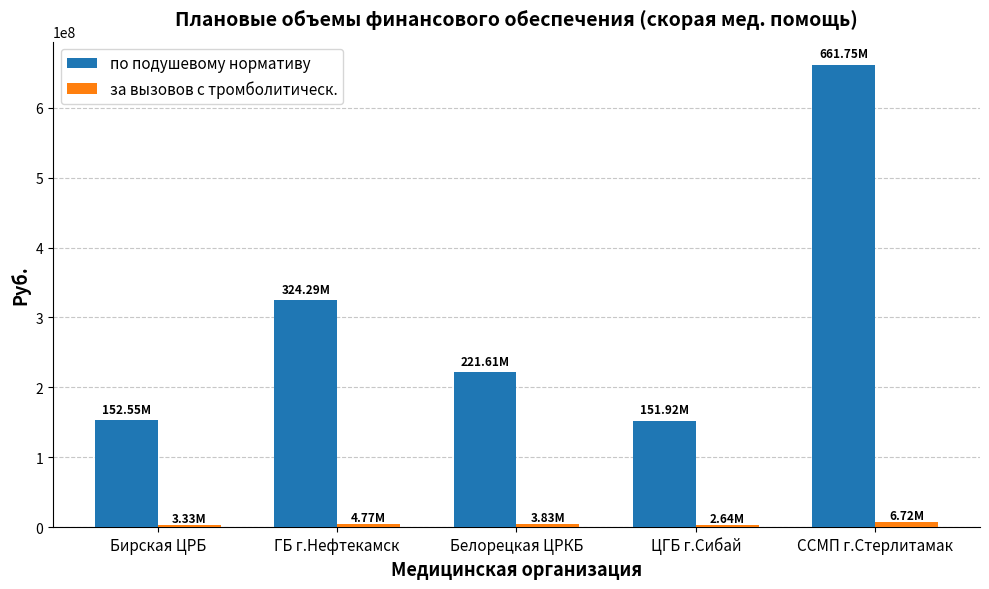

What is the label of the 2nd bar from the left?

ГБ г.Нефтекамск